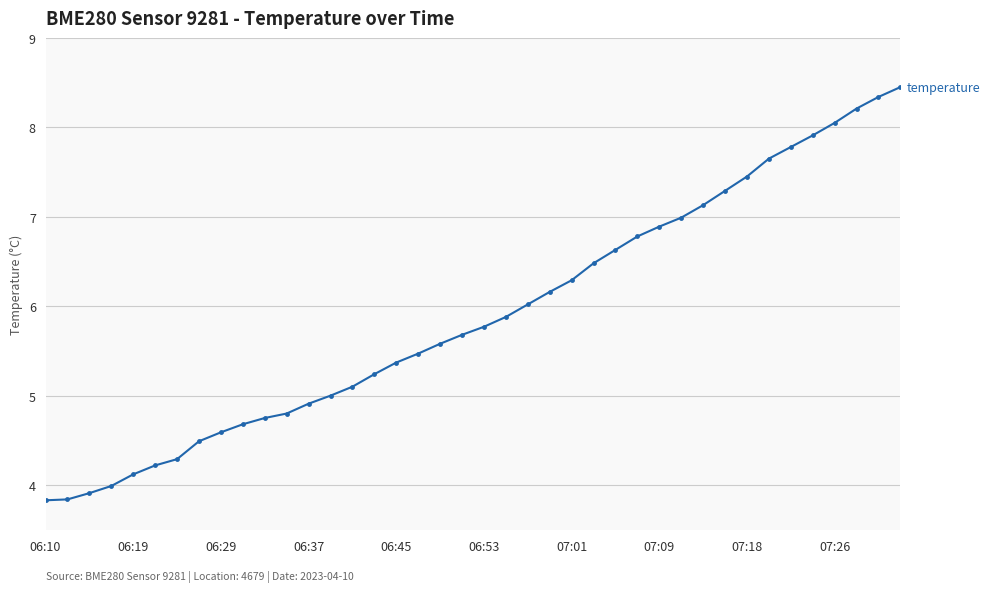

What is the difference between the maximum and minimum values?

4.6